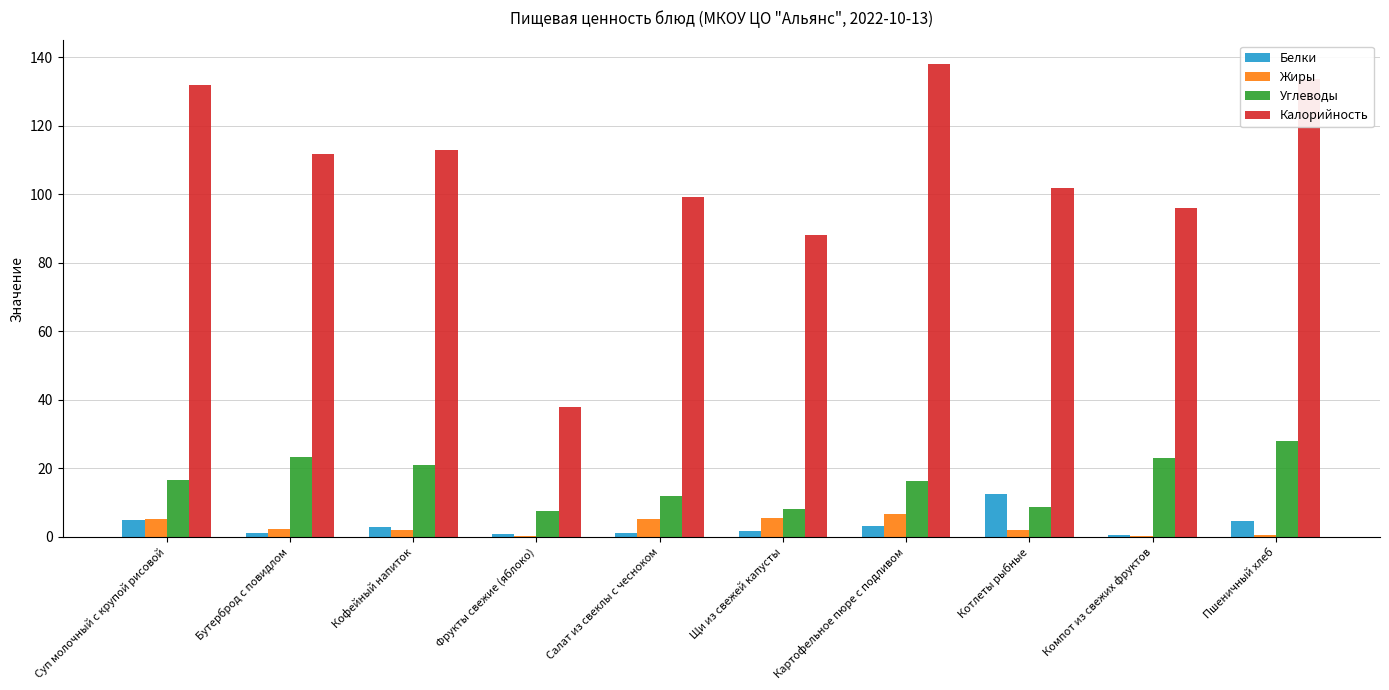

The Калорийность series shows 99.2 at Салат из свеклы с чесноком. True or false?

True